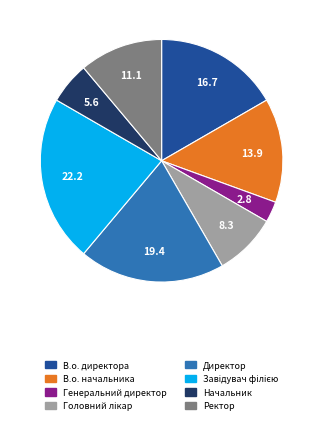

Combined, do В.о. директора and Ректор account for over 50%?

No